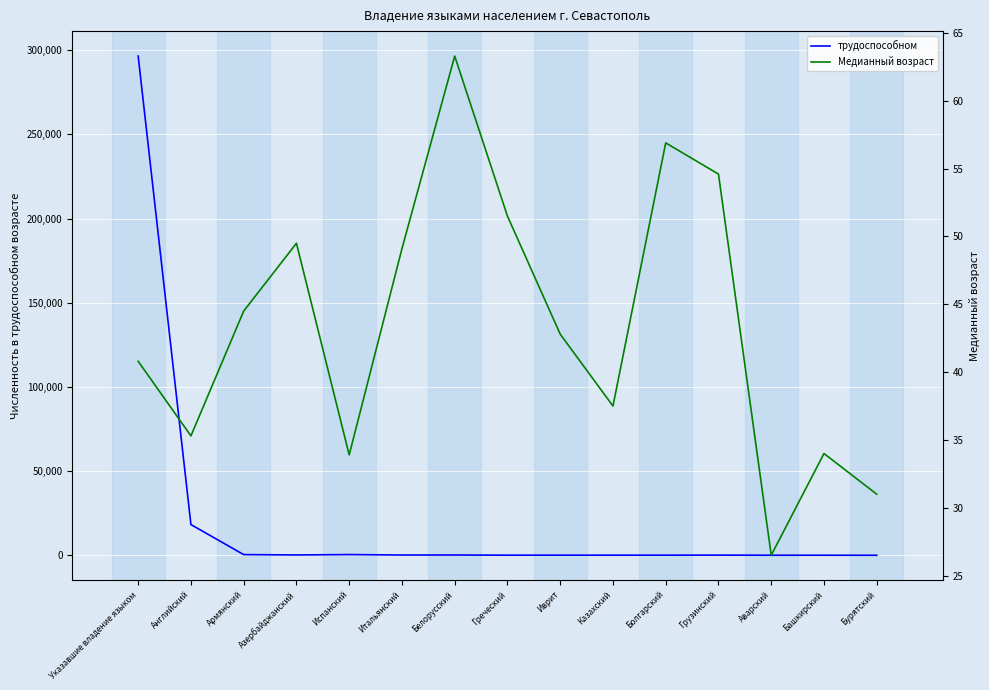

Which category has the highest value across all series?

Указавшие владение языком